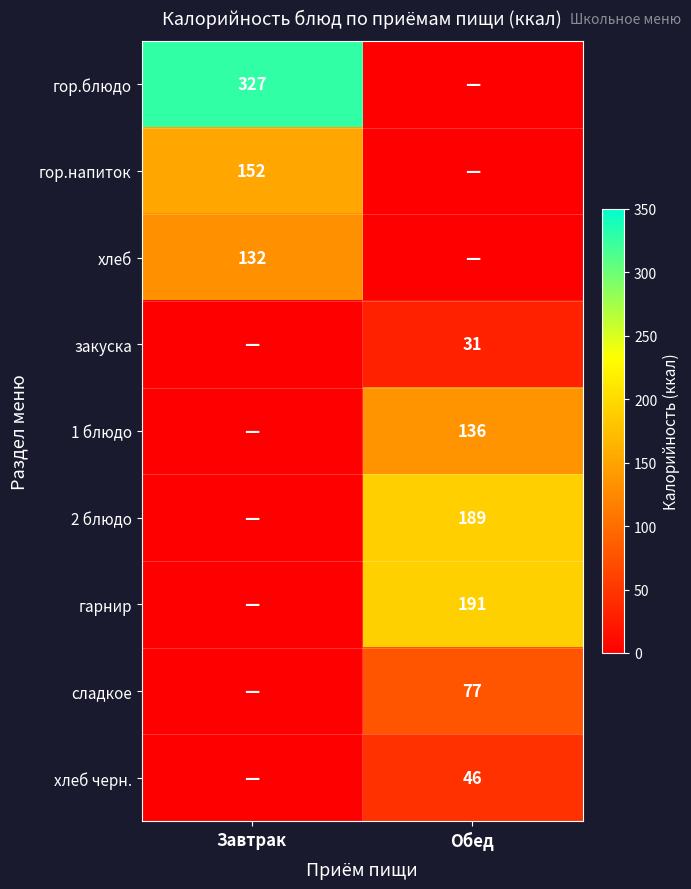

True or false: гор.блюдо has a value of 327 at Завтрак.

True